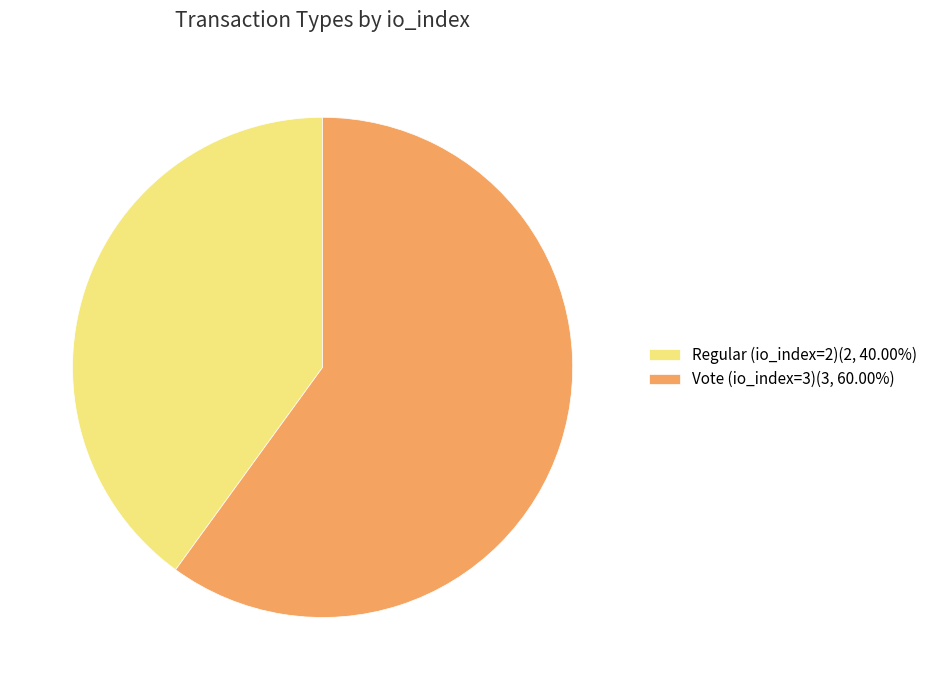

How many segments does this pie chart have?

2